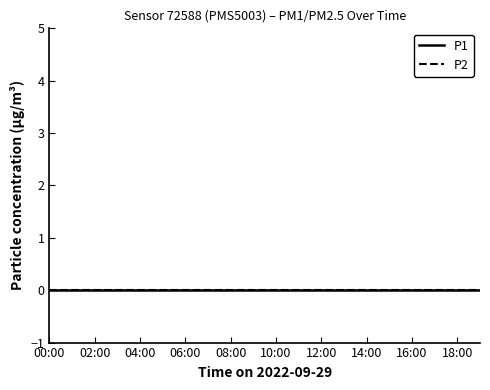

What position from the right is 02:00?

18